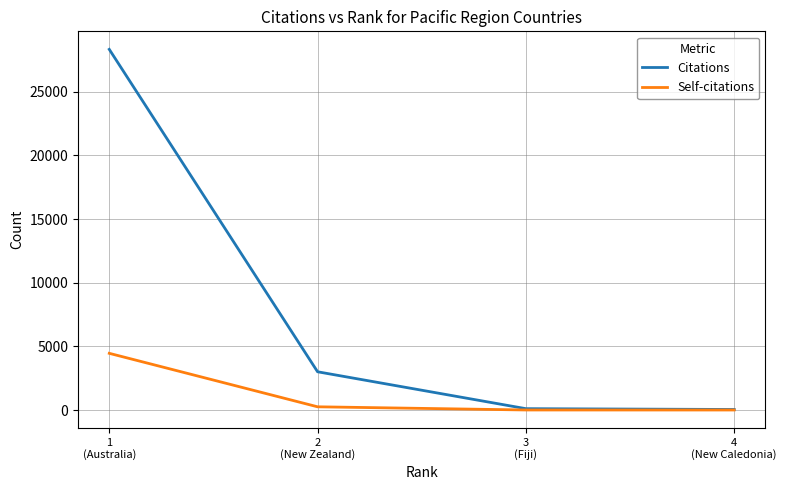

Which series has the largest total across all categories?

Citations